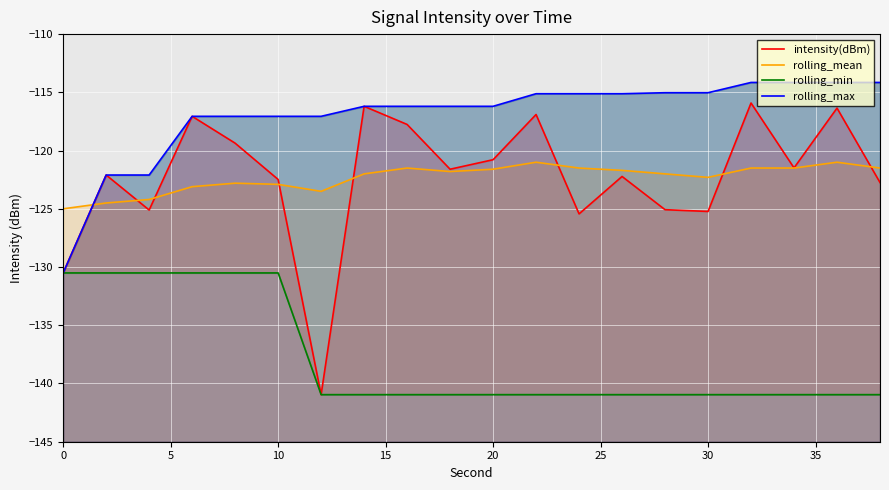

True or false: rolling_max and intensity(dBm) cross at least once.

False